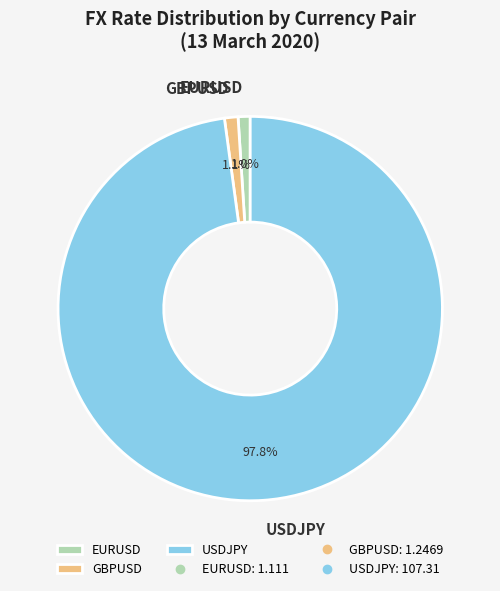

To the nearest percent, what is the combined percentage of GBPUSD and USDJPY?

99%